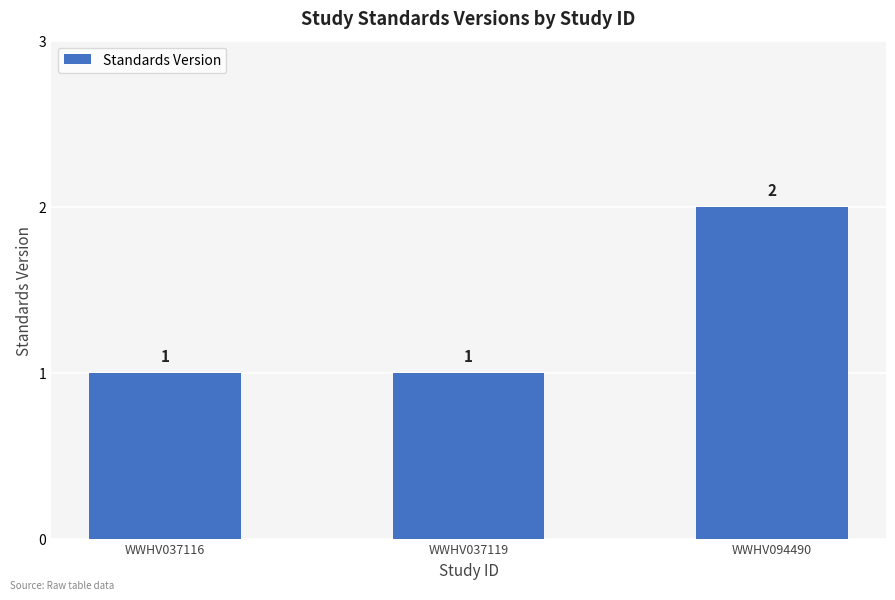

The value at WWHV094490 is 1. True or false?

False